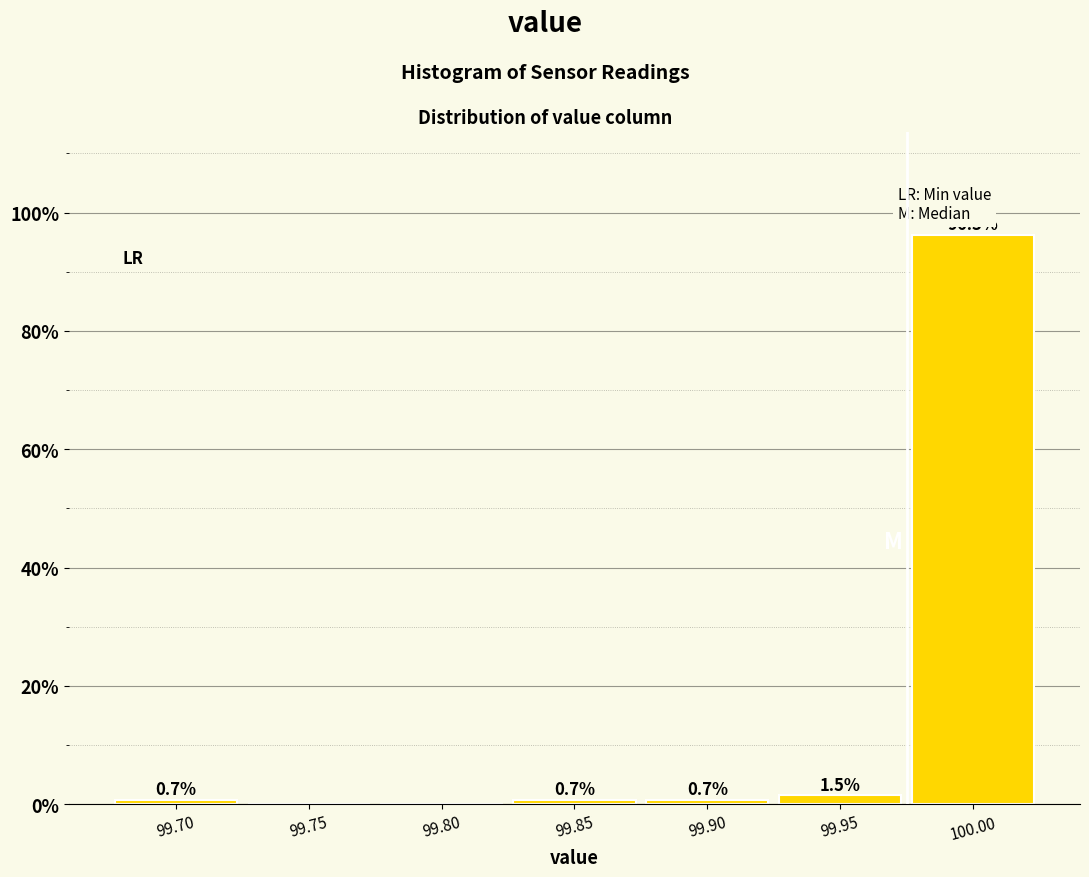

Reading right to left, transcribe all the data shown in this chart.

100.00=96.3	99.95=1.5	99.90=0.7	99.85=0.7	99.80=0.0	99.75=0.0	99.70=0.7